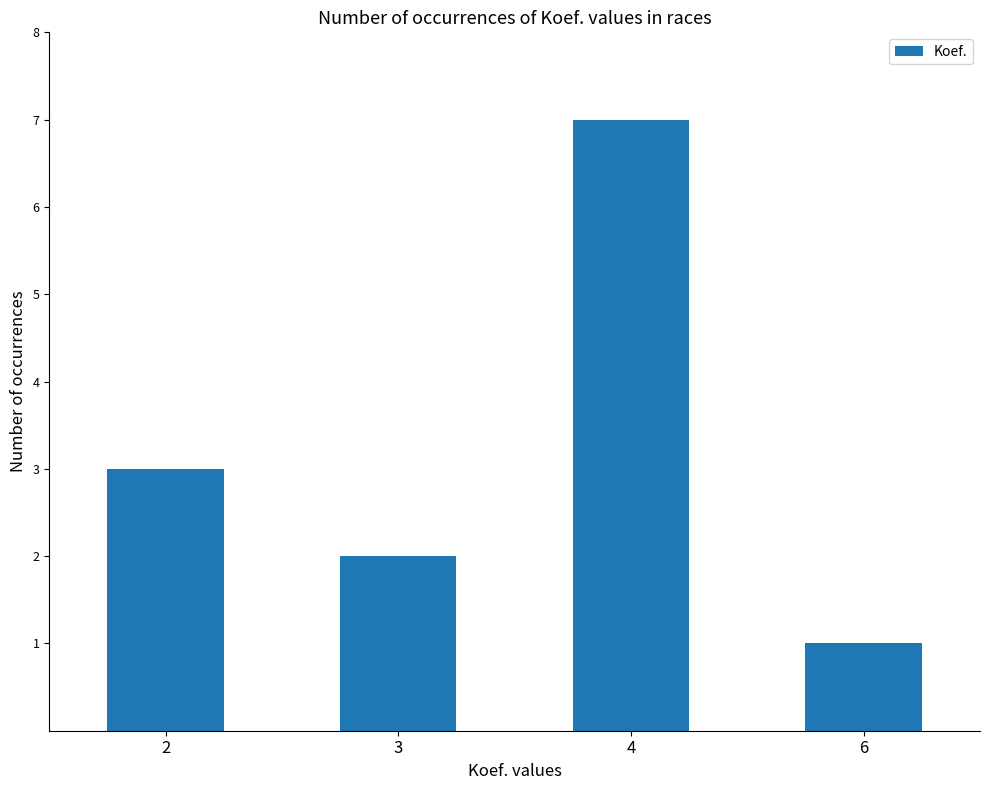

What is the change in value from 2 to 3?

-1